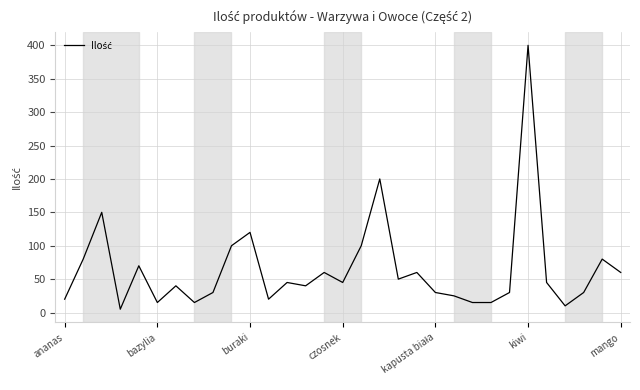

What is the maximum value shown in the chart?

400